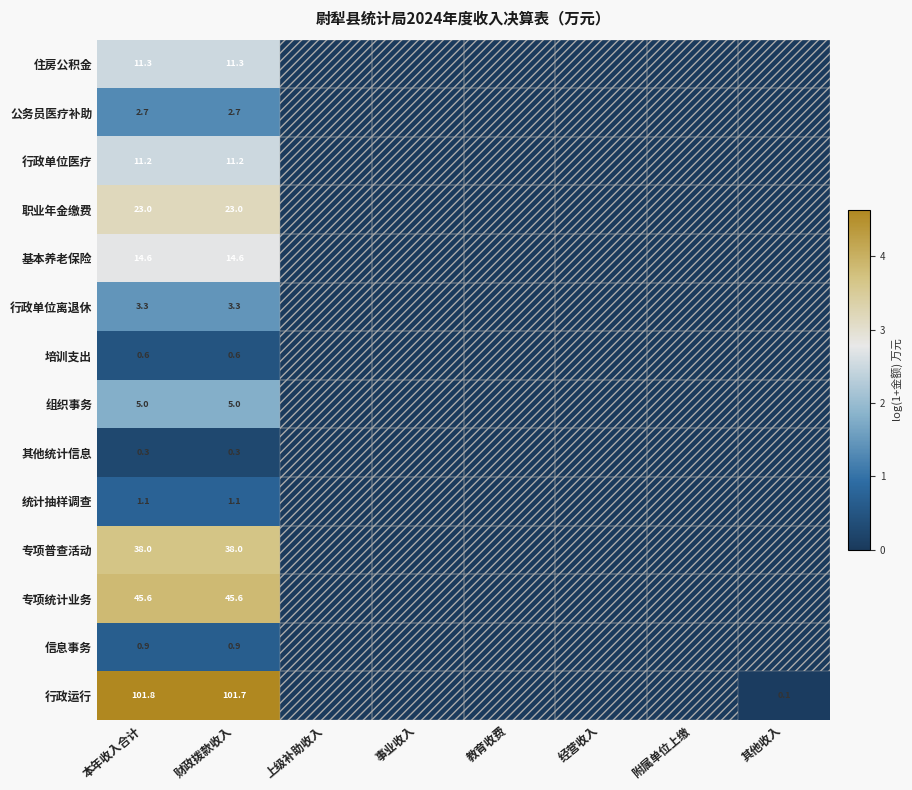

What is the difference between the highest and lowest values at 财政拨款收入?

101.4